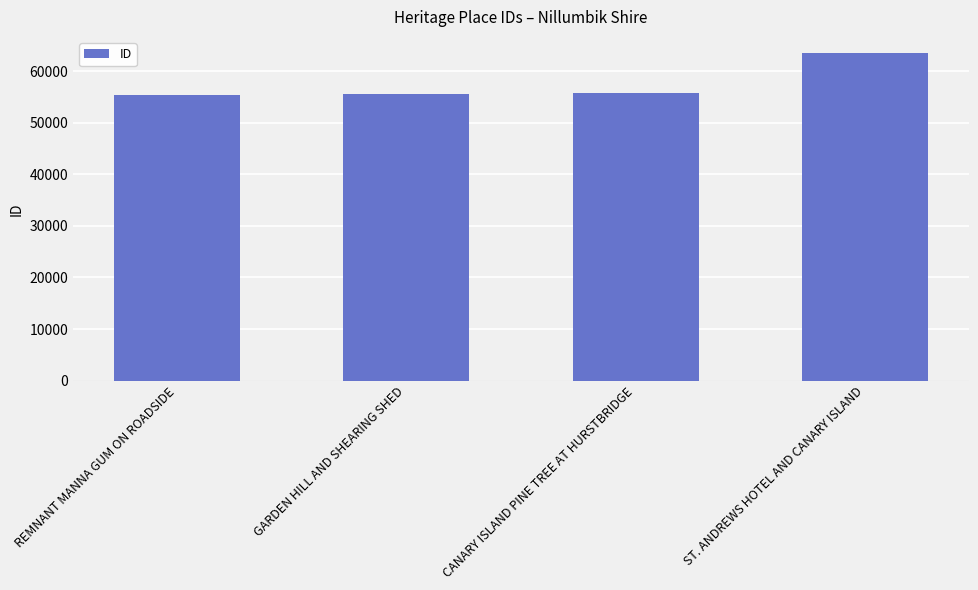

Is it true that the value at REMNANT MANNA GUM ON ROADSIDE is 26253?

False